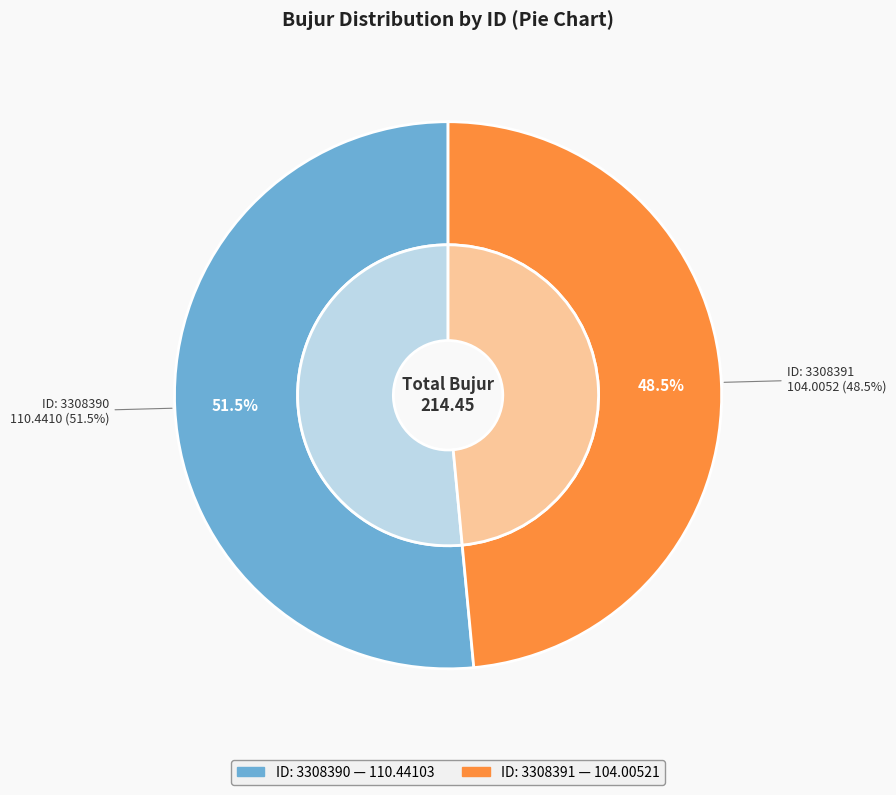

How many segments does this pie chart have?

2